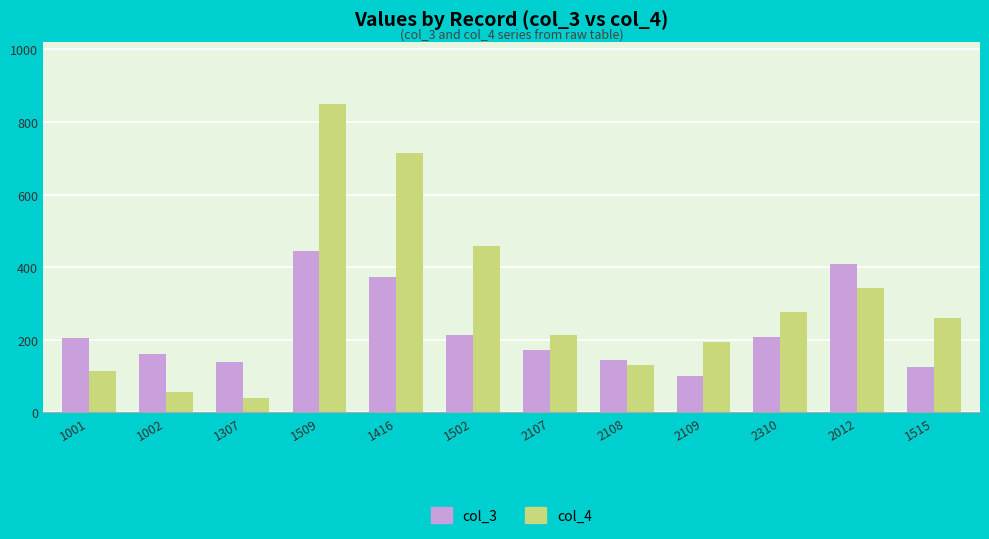

True or false: col_4 has a value of 180 at 1001.

False